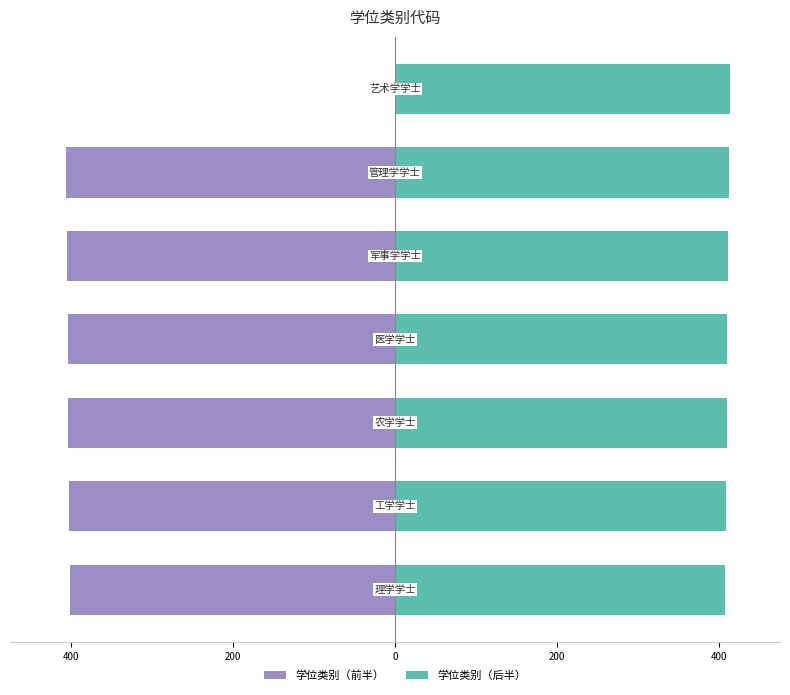

What is the difference between the maximum and minimum values in the 学位类别（前半） series?

406